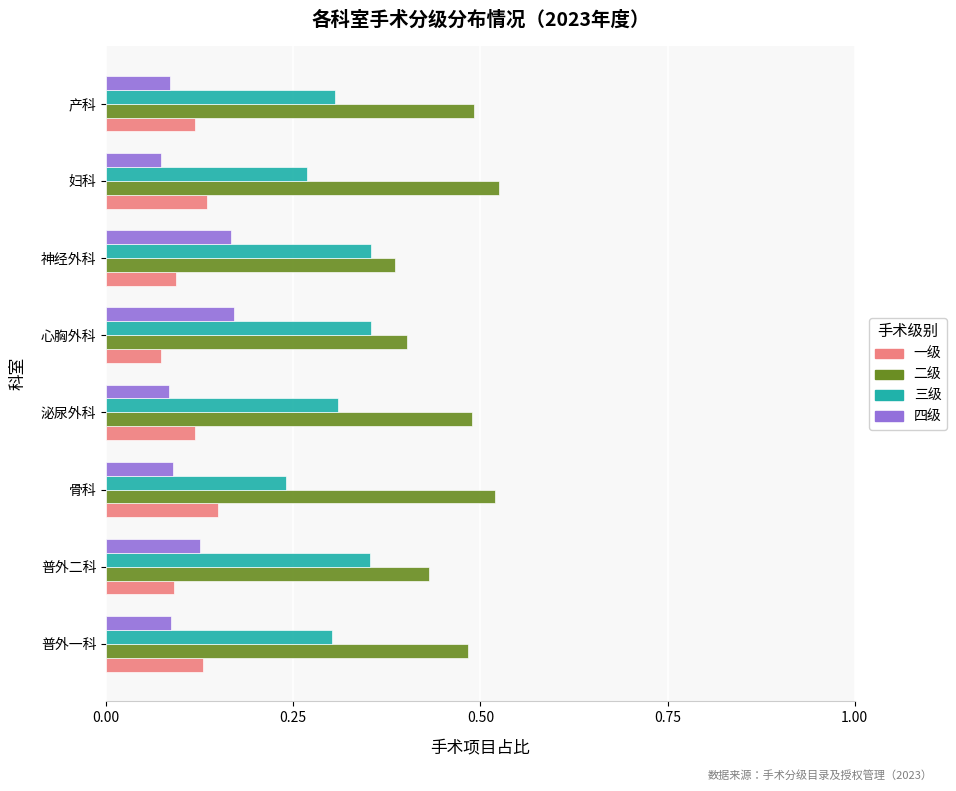

At which label does 三级 reach its minimum?

骨科